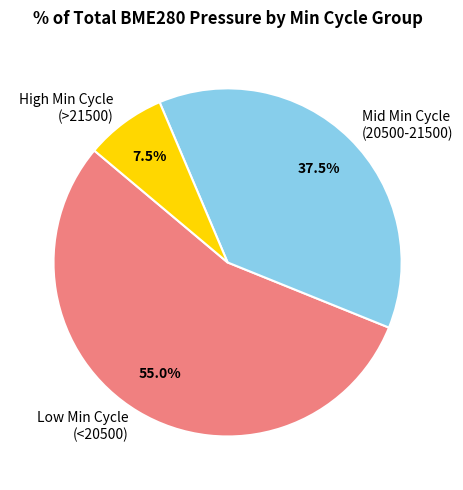

Between High Min Cycle (>21500) and Low Min Cycle (<20500), which is larger?

Low Min Cycle (<20500)